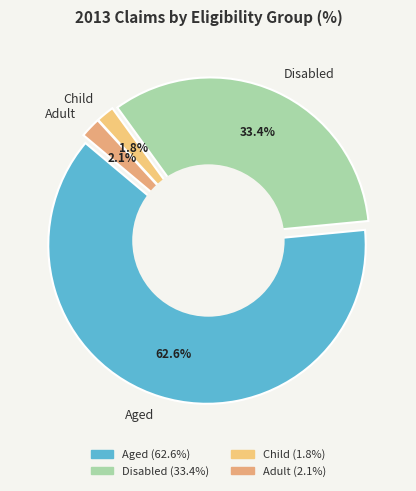

Rank the categories by value from lowest to highest.

Child, Adult, Disabled, Aged